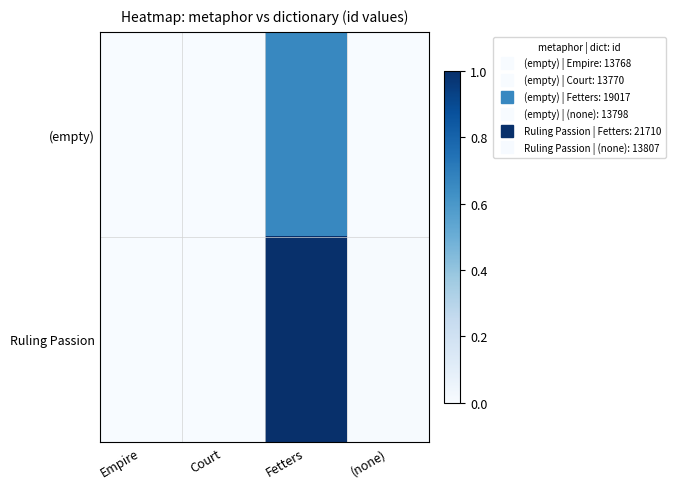

Between Empire and (none), which series saw the biggest shift?

Ruling Passion